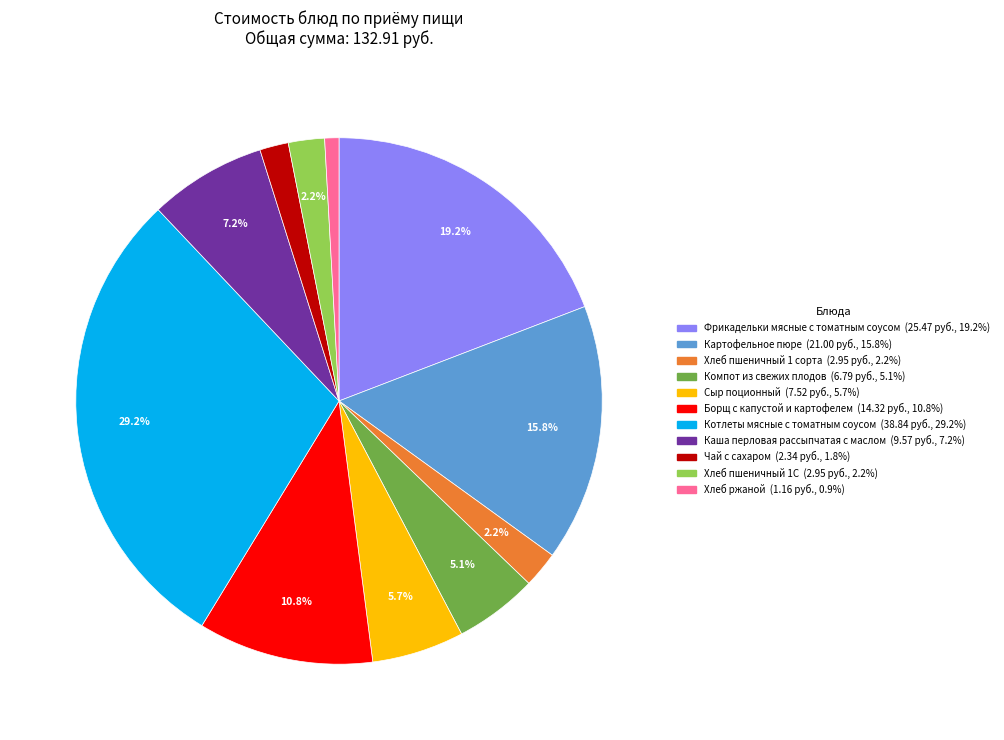

To the nearest percent, what percentage of the pie is Каша перловая рассыпчатая с маслом?

7%